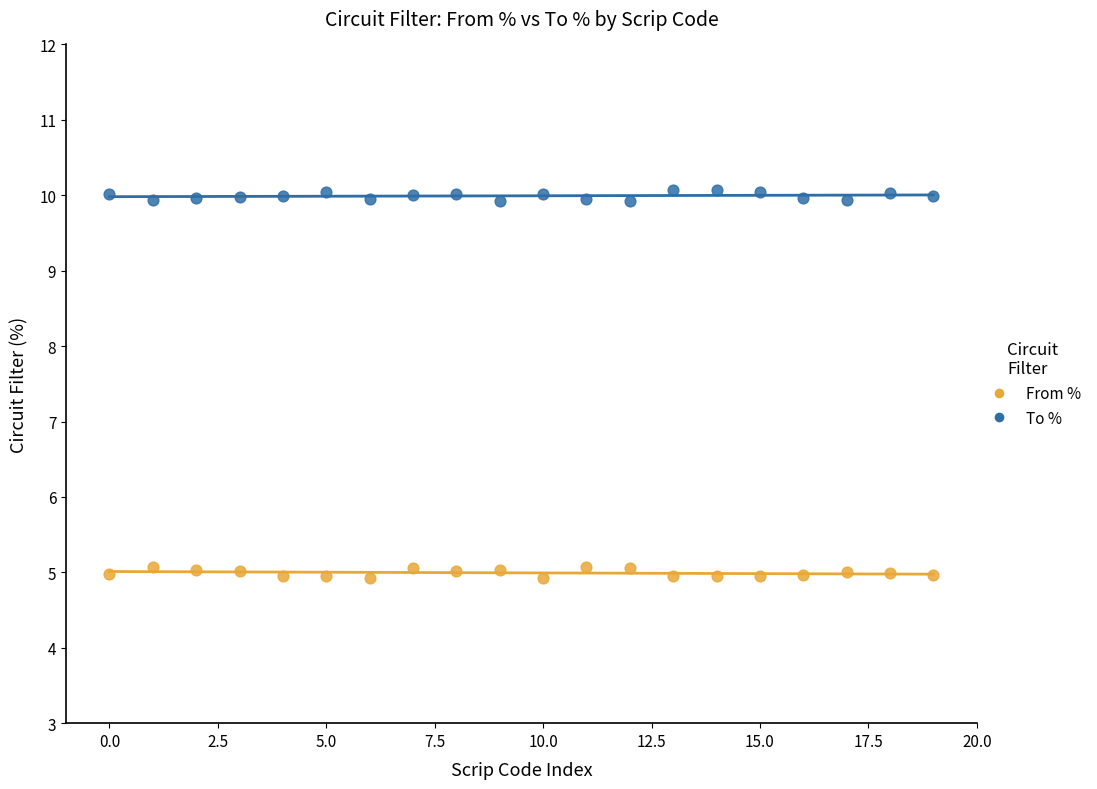

Which series contains the lowest Y value?

From %